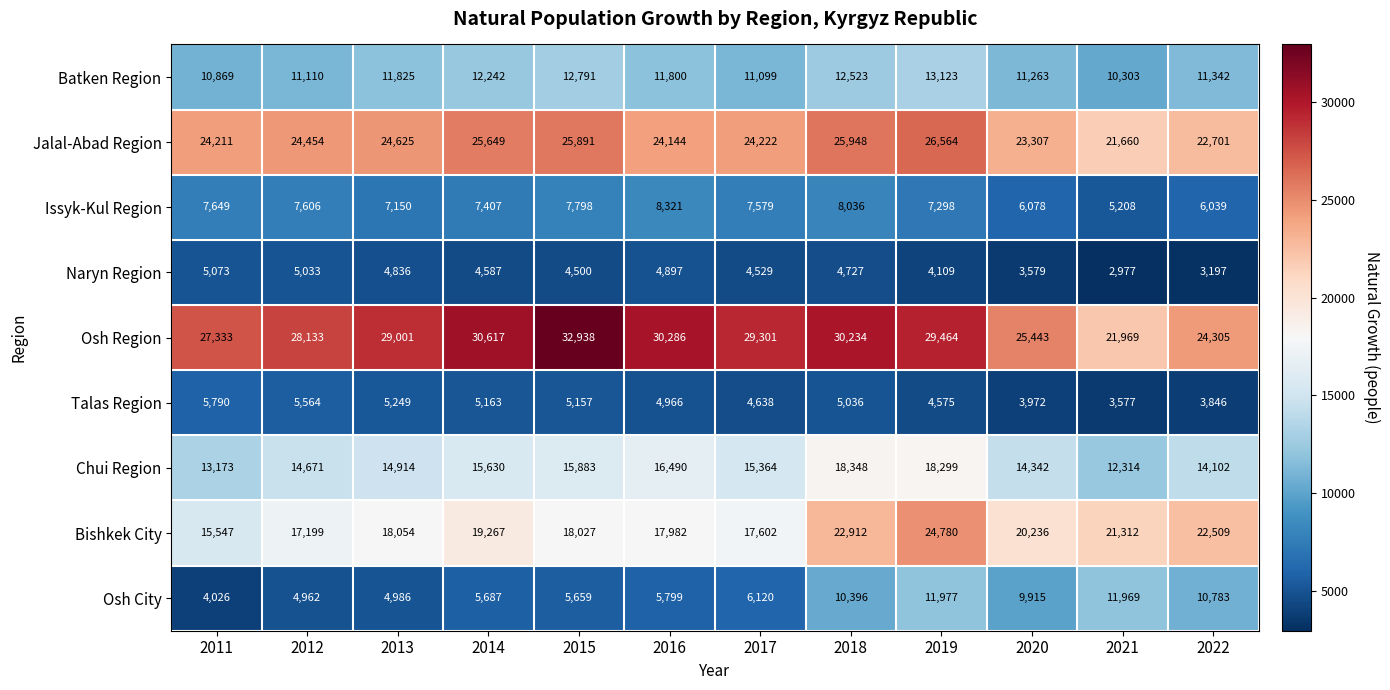

At which label does Bishkek City reach its minimum?

2011